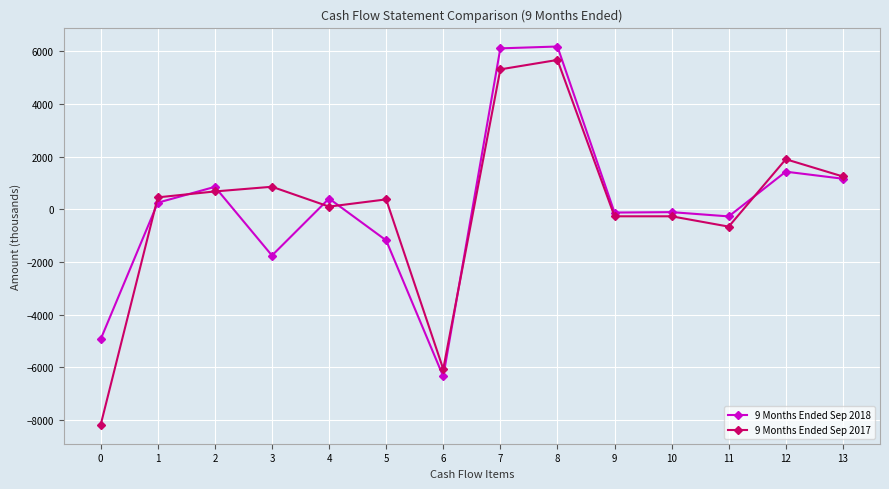

What are all the series names shown in the legend?

9 Months Ended Sep 2018, 9 Months Ended Sep 2017